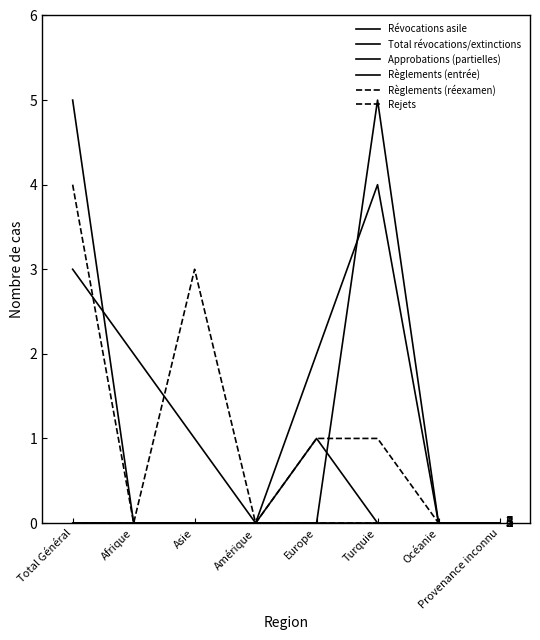

At Amérique, list the series in order from largest to smallest.

Révocations asile, Total révocations/extinctions, Approbations (partielles), Règlements (entrée), Règlements (réexamen), Rejets